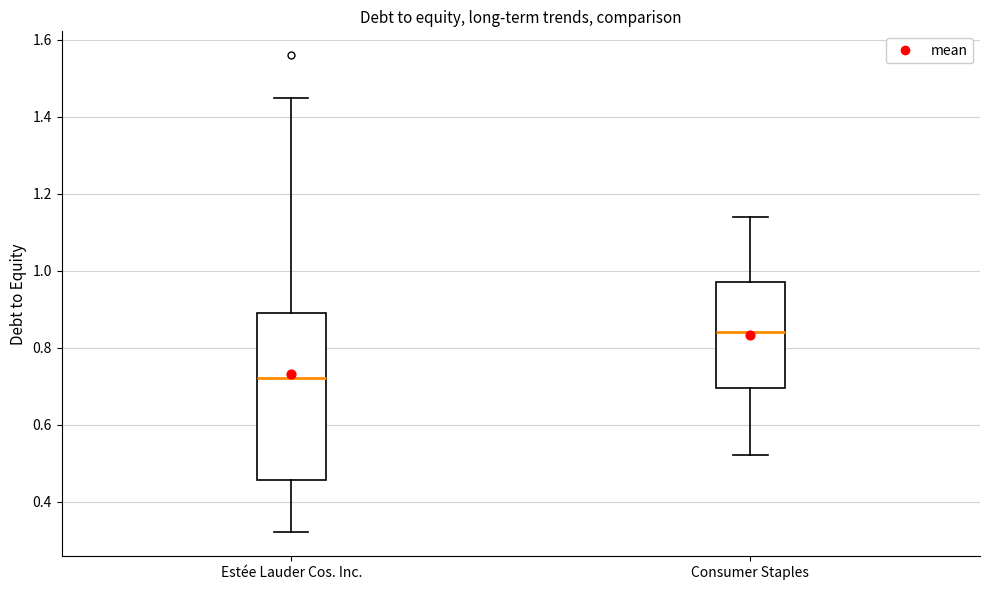

Reading left to right, transcribe this box plot: for each box, give where its median line is, the range the box spans, and where its two whiskers end, as read against the y-axis. The values are not printed on the chart, so give them approximately, as read against the axis.

Estée Lauder Cos. Inc.: median 0.72, box 0.46 to 0.90, whiskers 0.32 to 1.46
Consumer Staples: median 0.84, box 0.70 to 0.98, whiskers 0.52 to 1.14